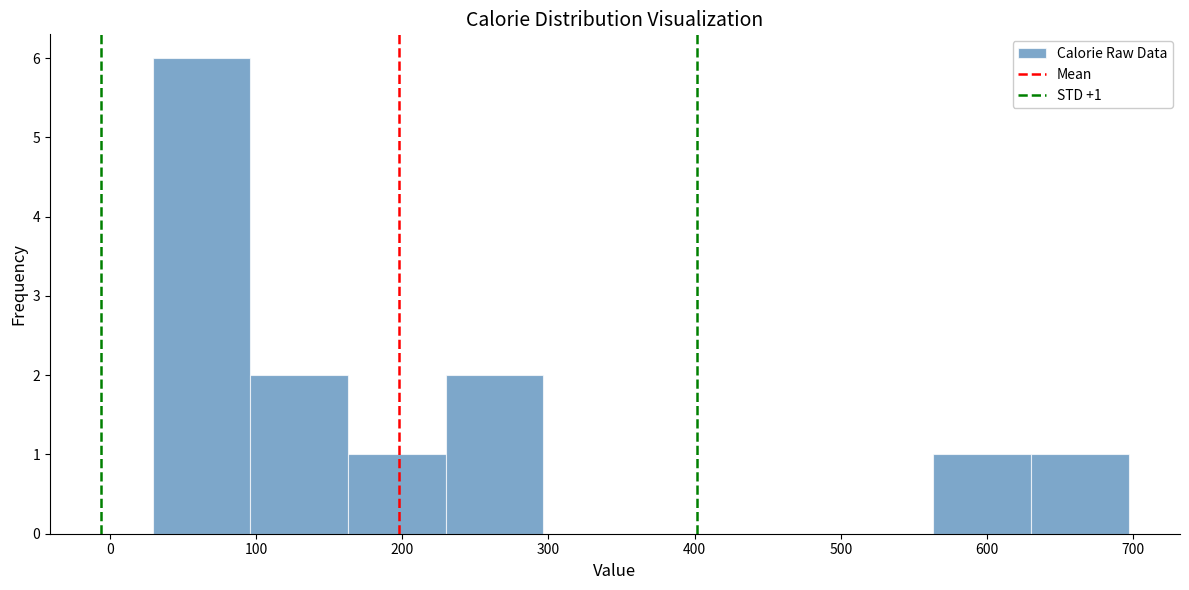

Over which range of the x-axis is the bar tallest?

30 to 100